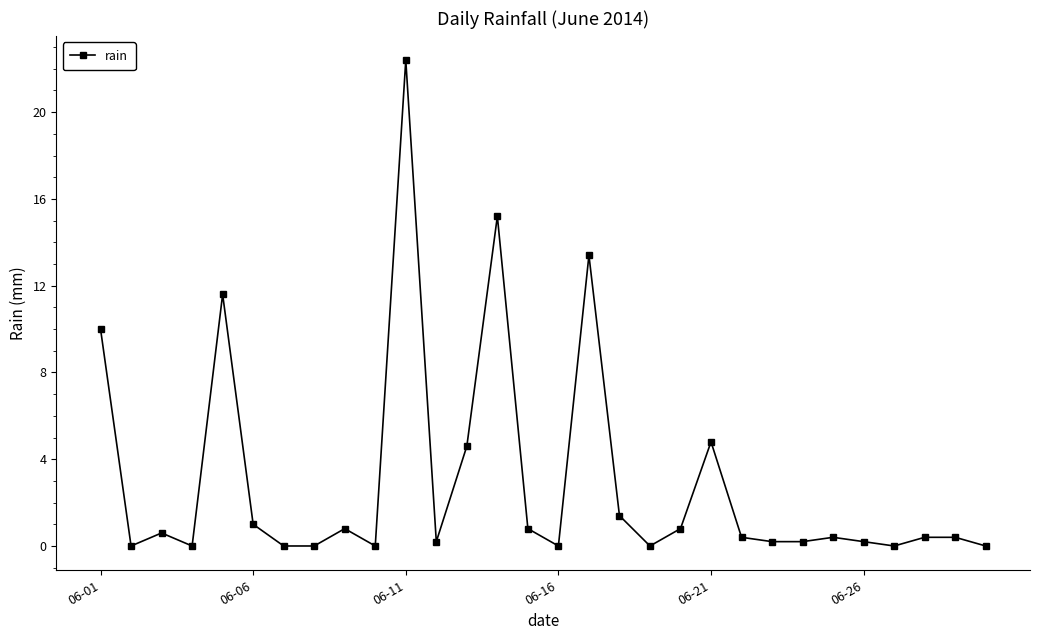

True or false: the data has more than 1 interior local peaks.

True